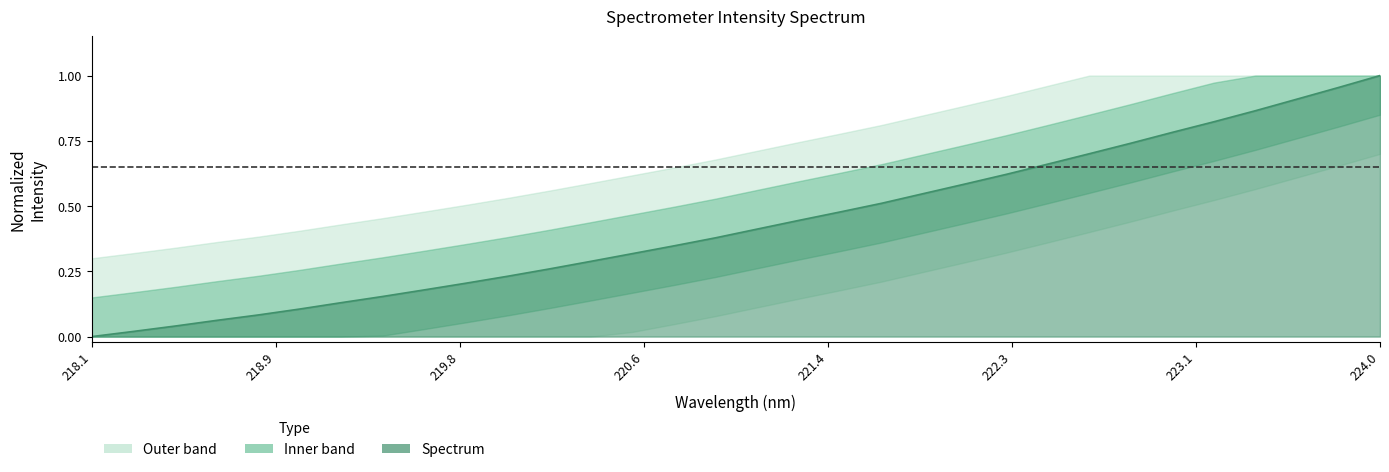

Is it true that the value at 219.0156 is 0.1?

True